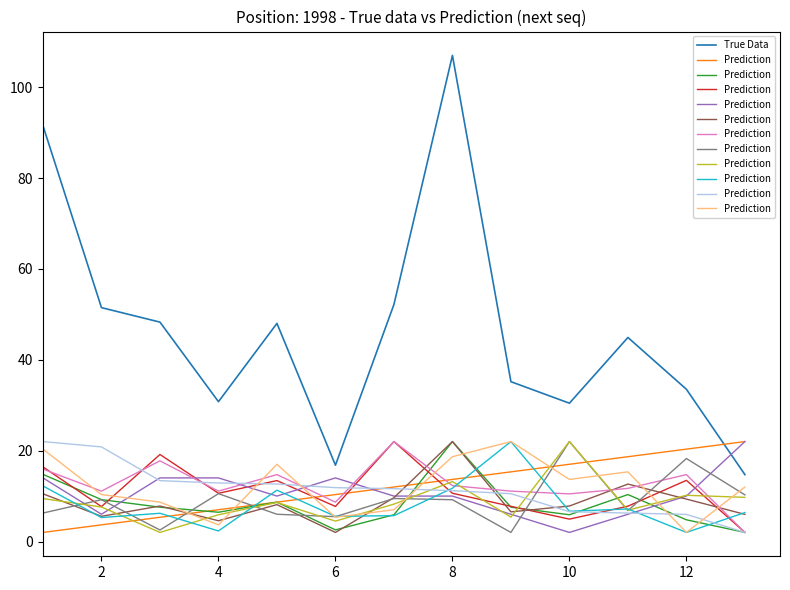

What is the difference between the maximum and minimum values in the True Data series?

92.3